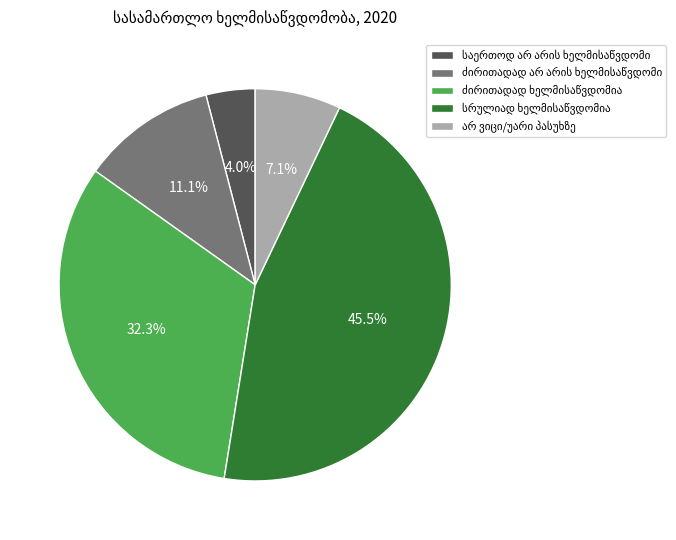

Does any single category account for the majority?

No